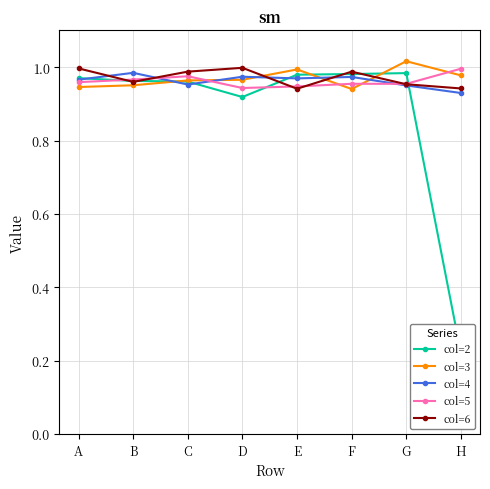

Between D and G, which series saw the biggest shift?

col=2